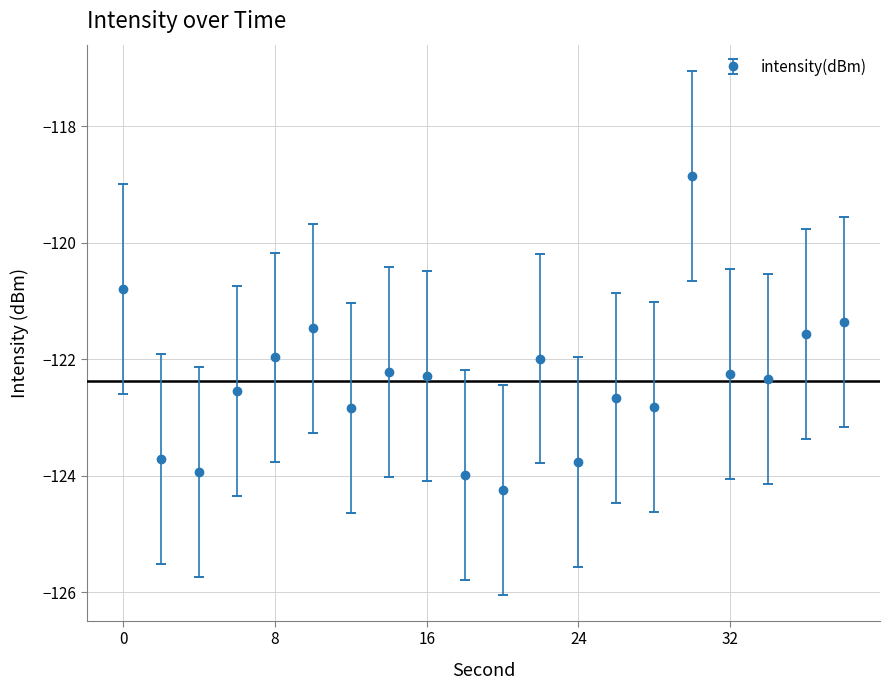

What is the maximum value shown in the chart?

-118.9